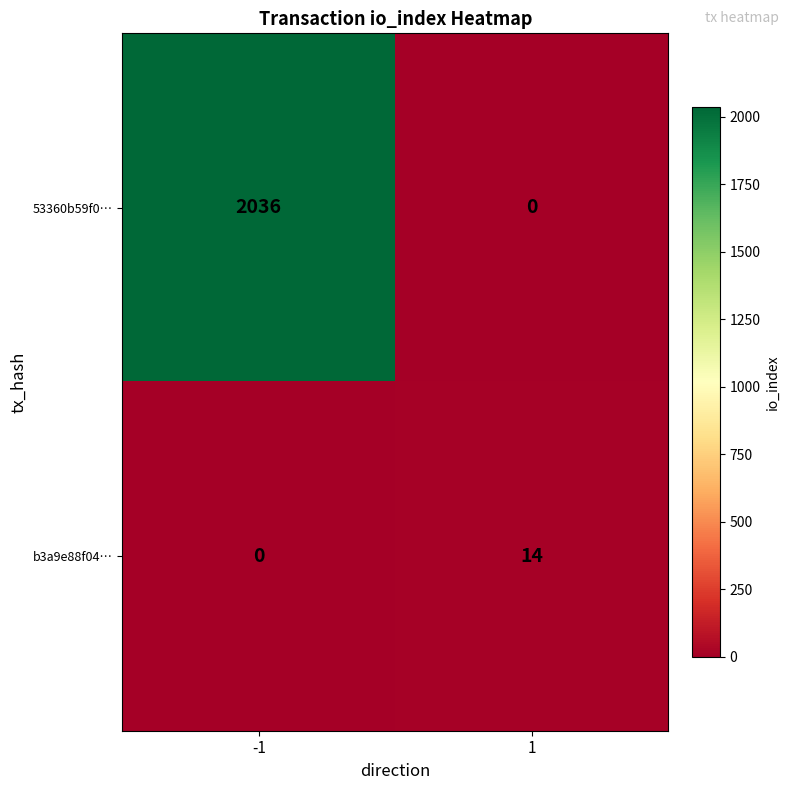

What is the difference between the highest and lowest values at 1?

14